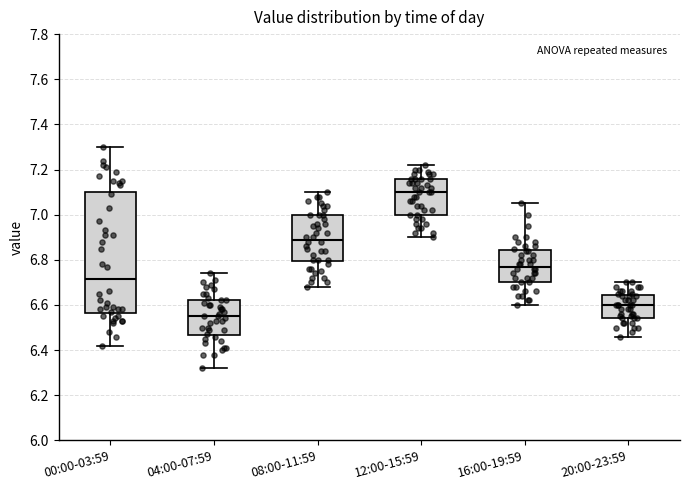

Comparing the boxes themselves (not the whiskers), which one is the tallest?

00:00-03:59